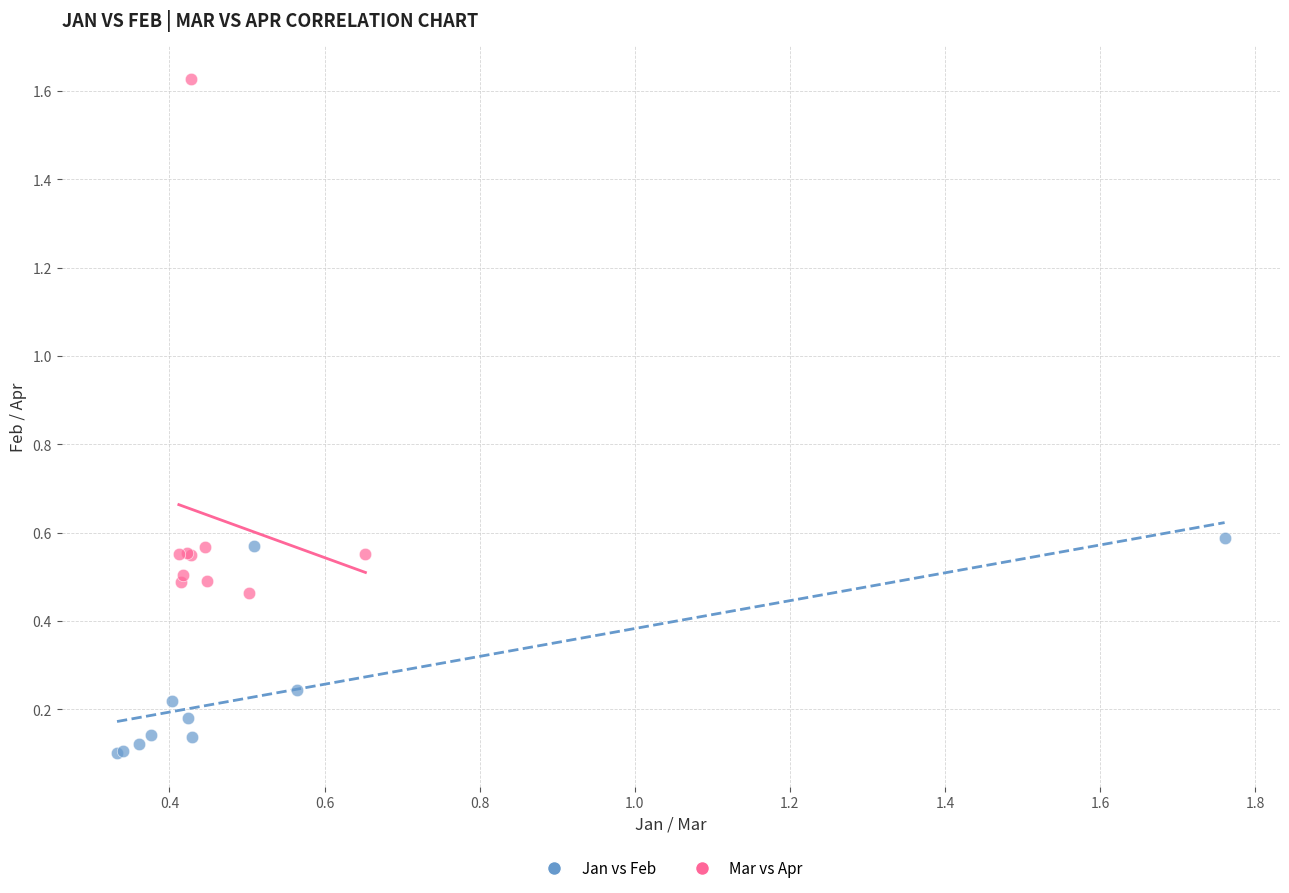

What are all the series names shown in the legend?

Jan vs Feb, Mar vs Apr